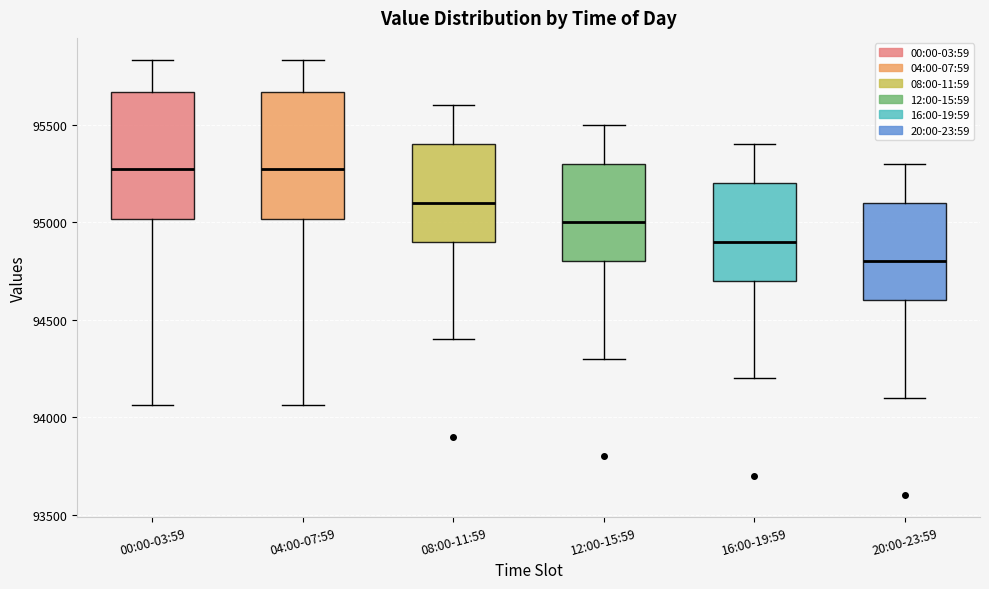

Where is the lower edge of the box for 16:00-19:59 on the y-axis? The values are not printed on the chart, so give them approximately, as read against the axis.

94700